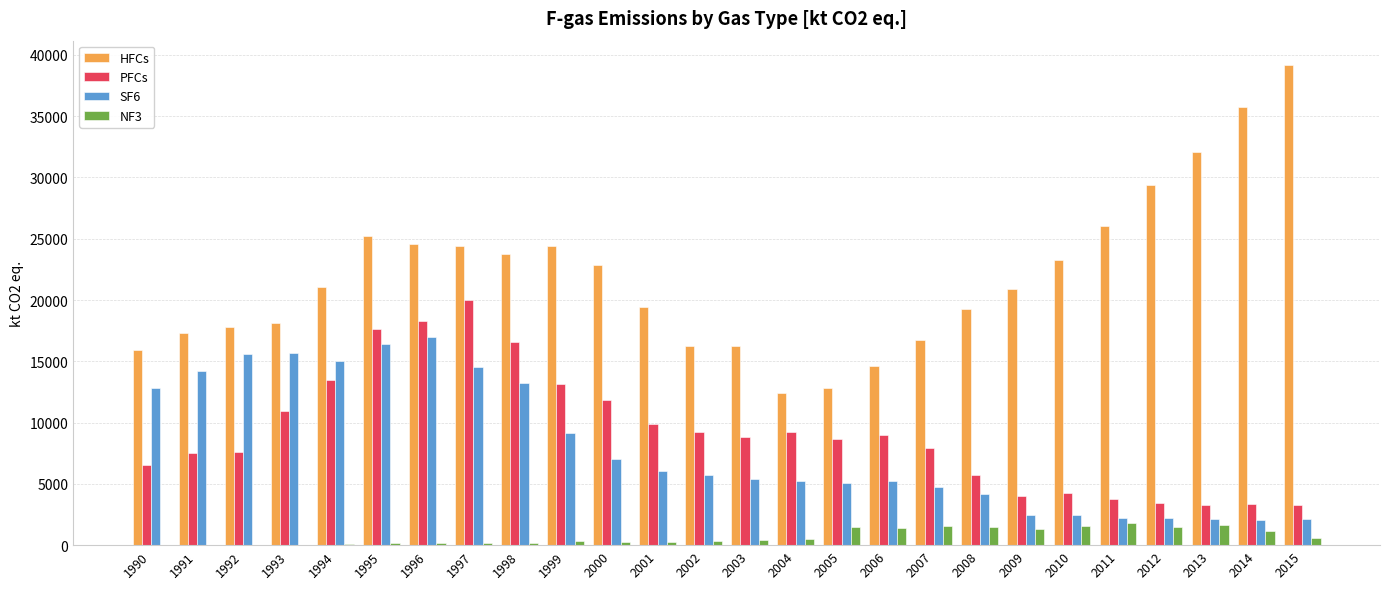

What value does the PFCs series have at 2005?

8623.4